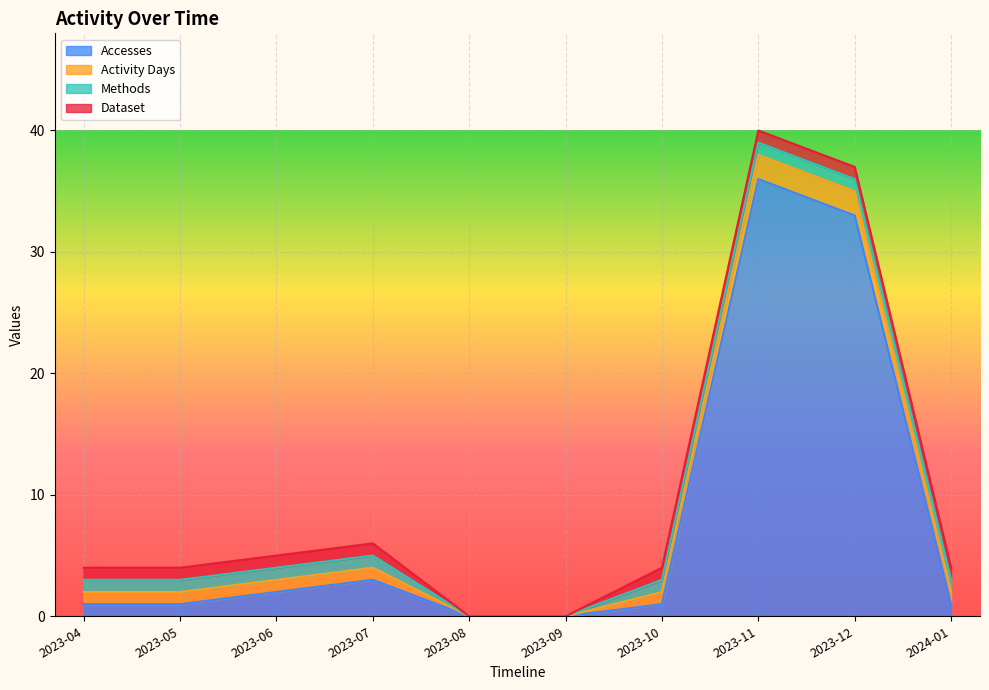

Is it true that Dataset equals 1 at 2023-08?

False